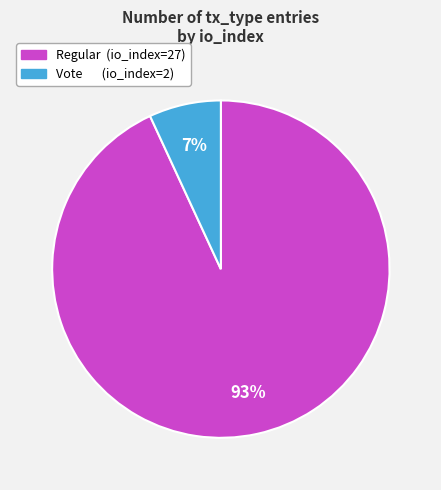

Count the number of slices in the pie.

2